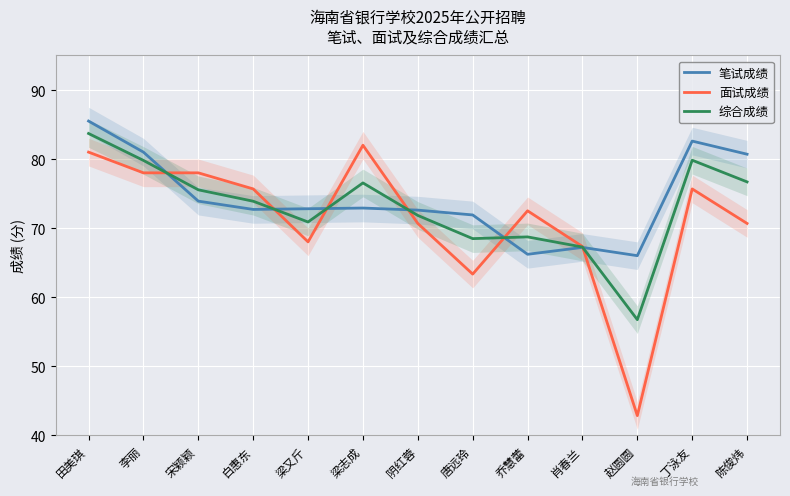

What is the difference between the highest and lowest values at 阴红蓉?

1.9